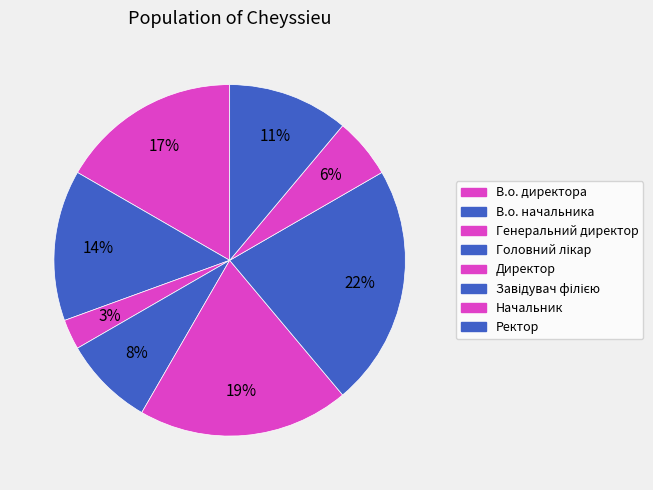

What percentage is the Генеральний директор slice, to the nearest percent?

3%